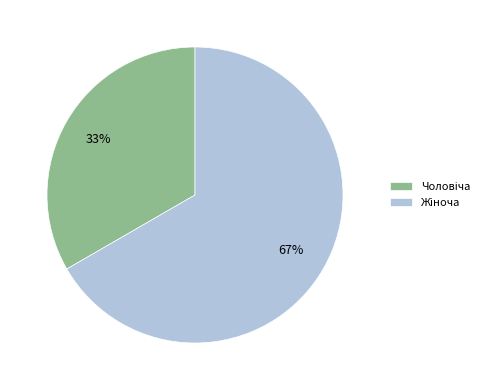

To the nearest percent, what is the average slice percentage?

50%